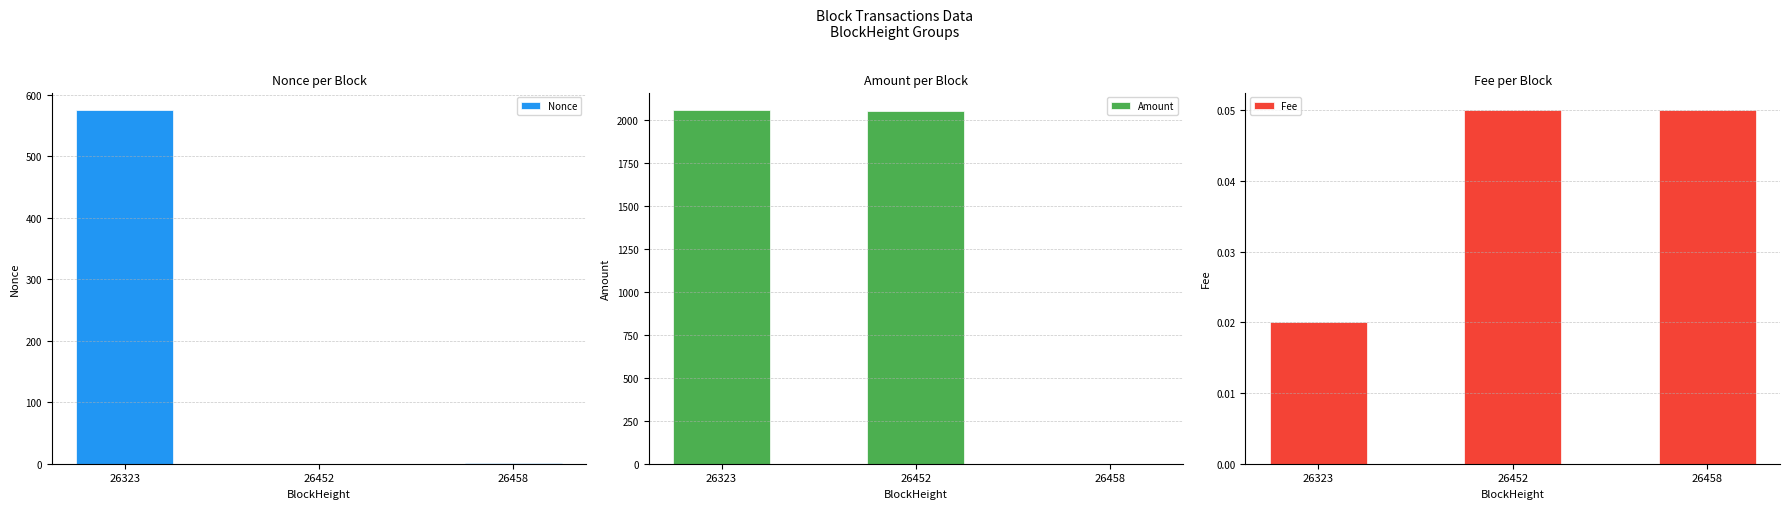

What is the maximum value shown in the chart?

2055.9